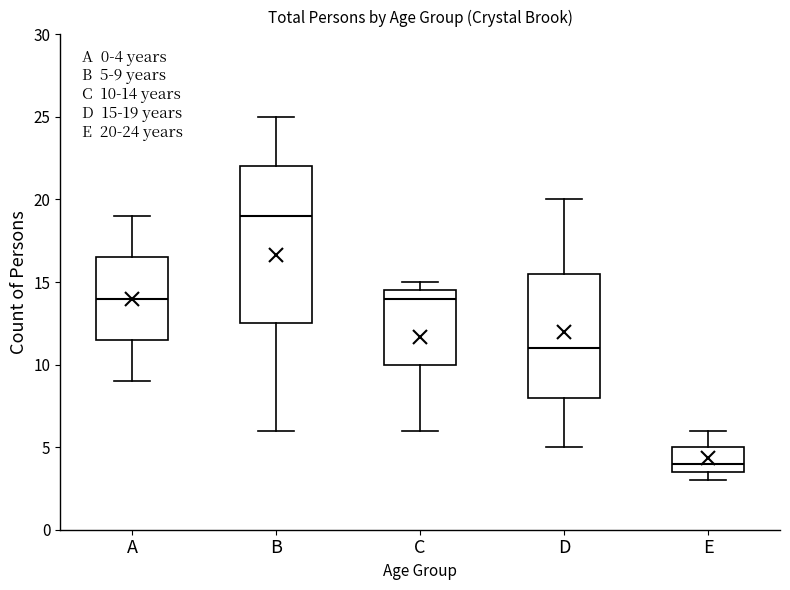

Which box is the tallest, from its lower edge to its upper edge?

B